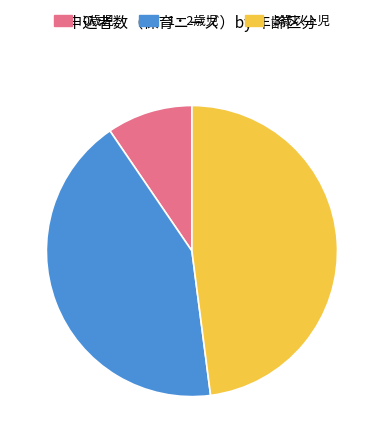

Which slice is the largest?

3歳以上児